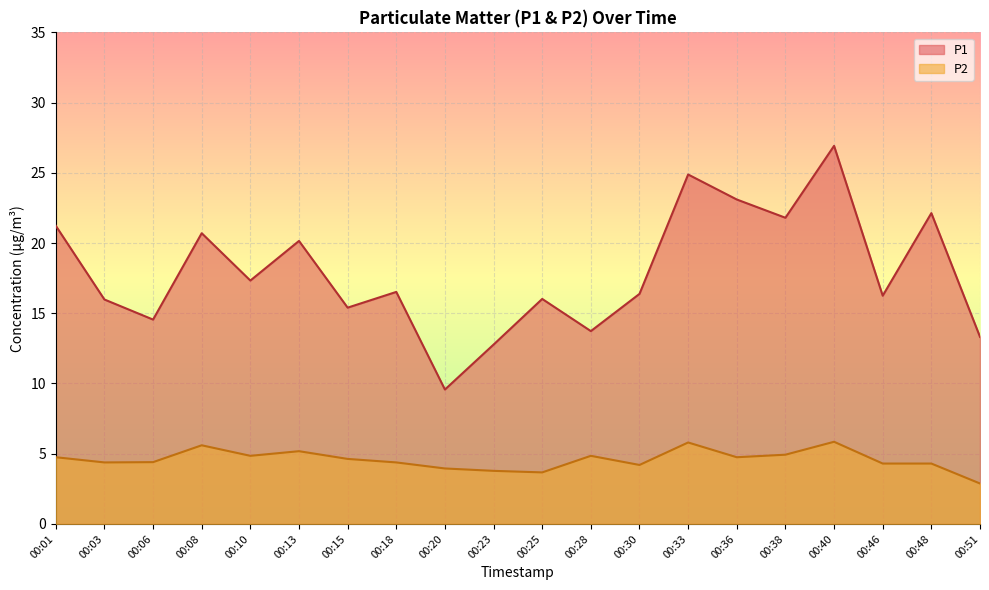

The P2 series shows 4.4 at 00:06. True or false?

True